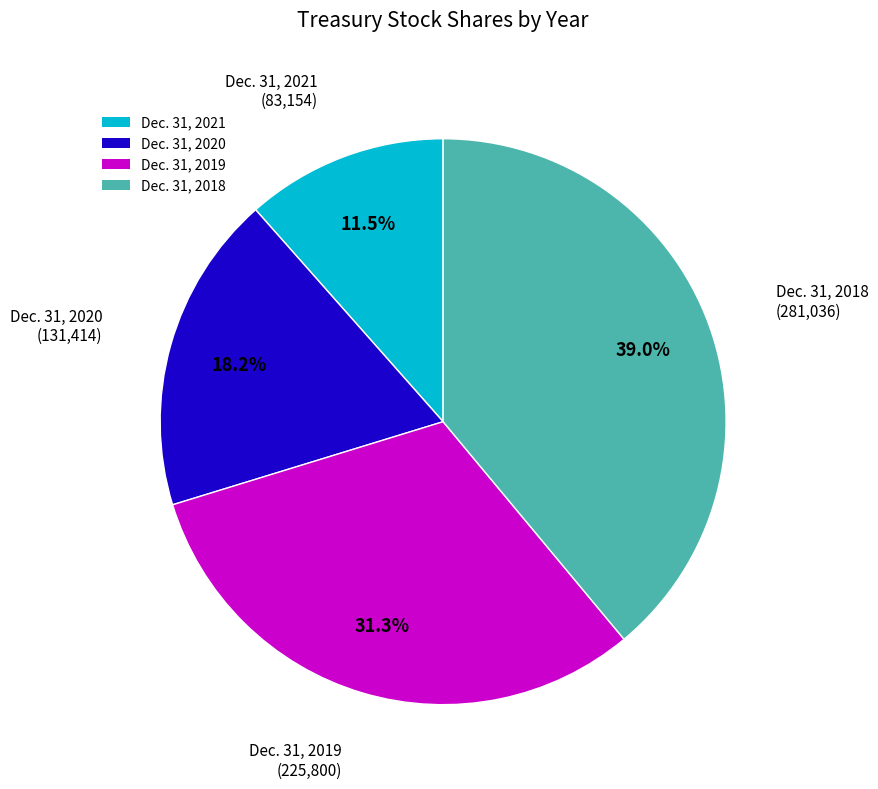

To the nearest percent, what is the average slice percentage?

25%